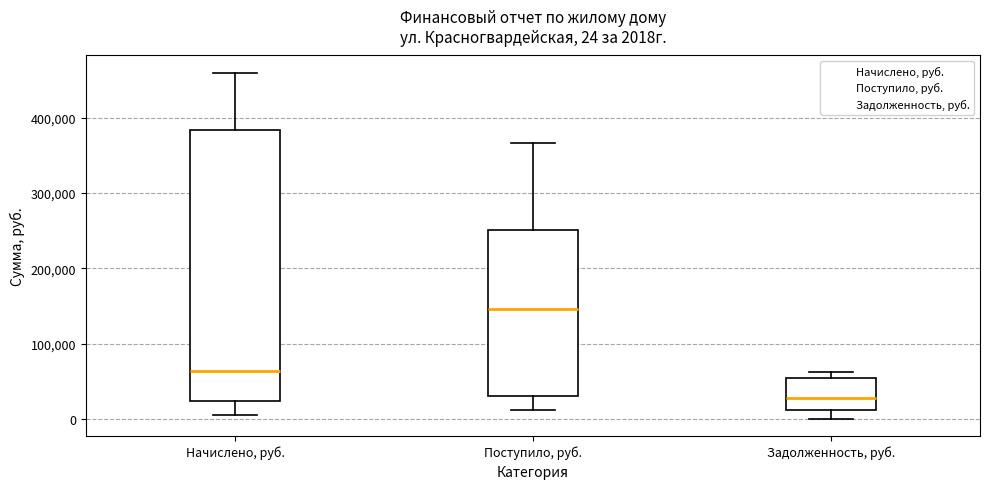

Which box is the tallest, from its lower edge to its upper edge?

Начислено, руб.